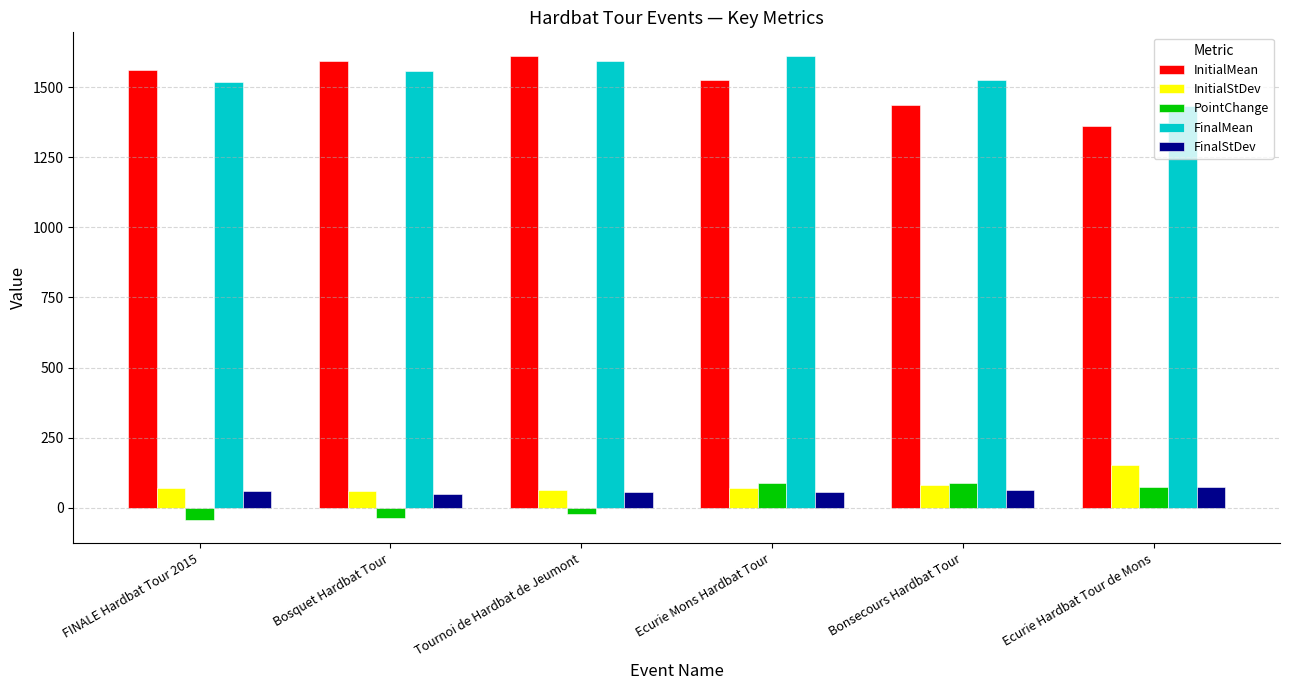

What are all the series names shown in the legend?

InitialMean, InitialStDev, PointChange, FinalMean, FinalStDev